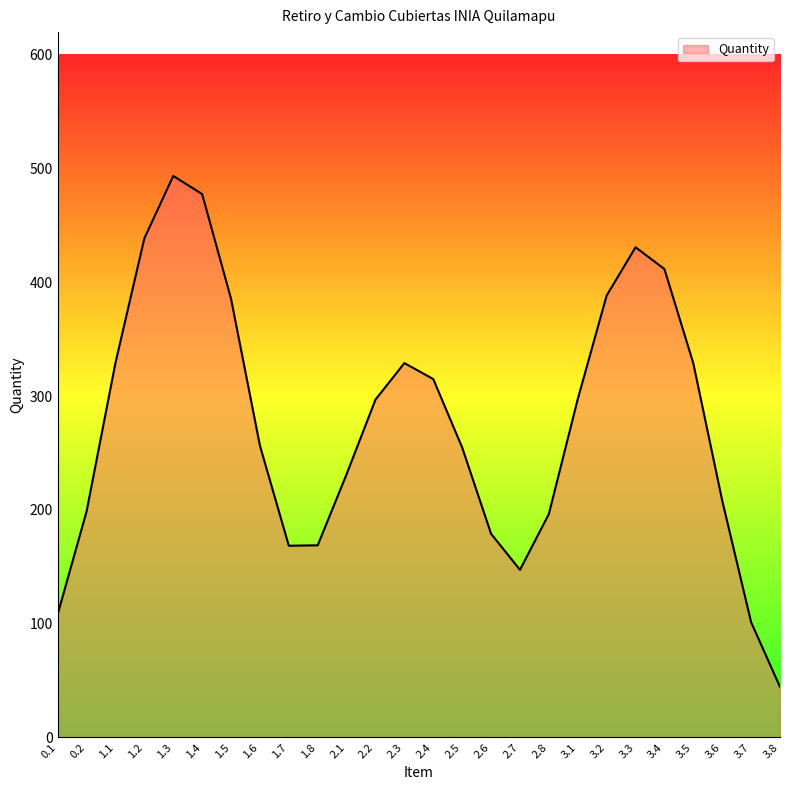

The value at 2.4 is 315.0. True or false?

True